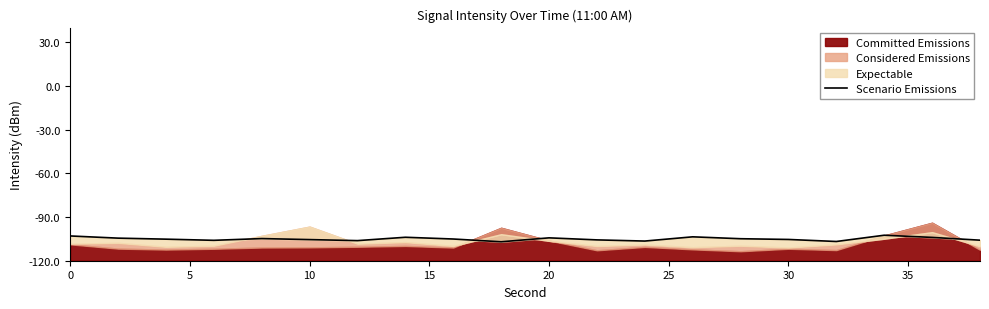

What is the sum of all values?

299.2